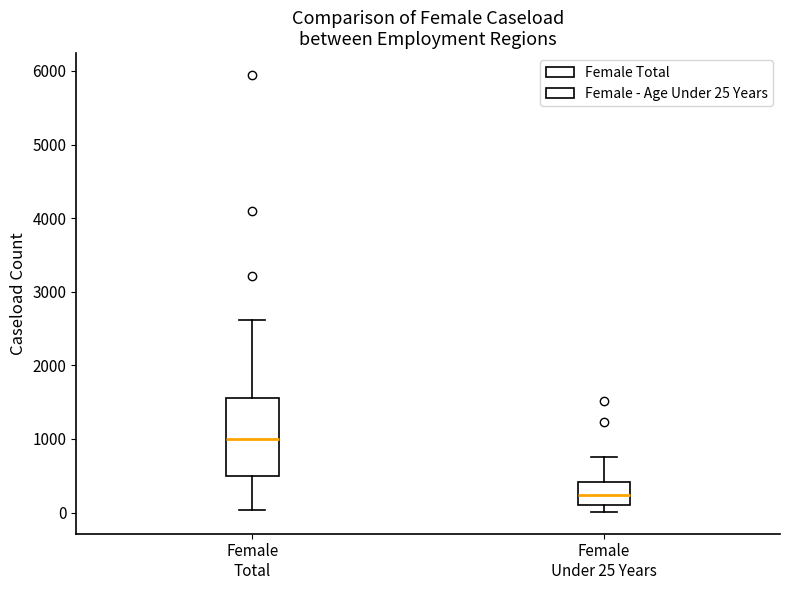

Reading left to right, read every box against the y-axis: the position of its median line, the range the box covers, and the ends of its whiskers. The values are not printed on the chart, so give them approximately, as read against the axis.

Female Total: median 1000, box 500 to 1600, whiskers 0 to 2600
Female Under 25 Years: median 200, box 100 to 400, whiskers 0 to 800